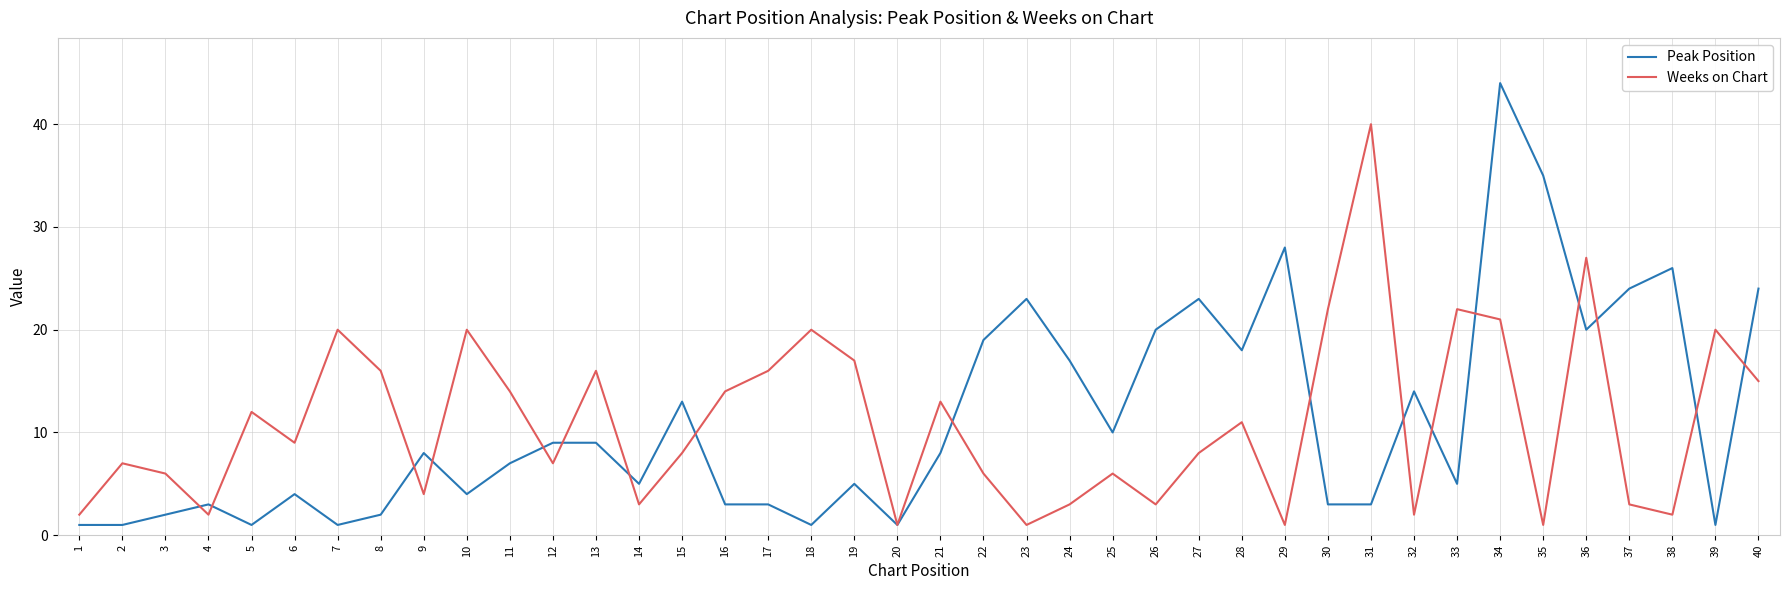

True or false: Peak Position has more than 0 points higher than both neighbors.

True